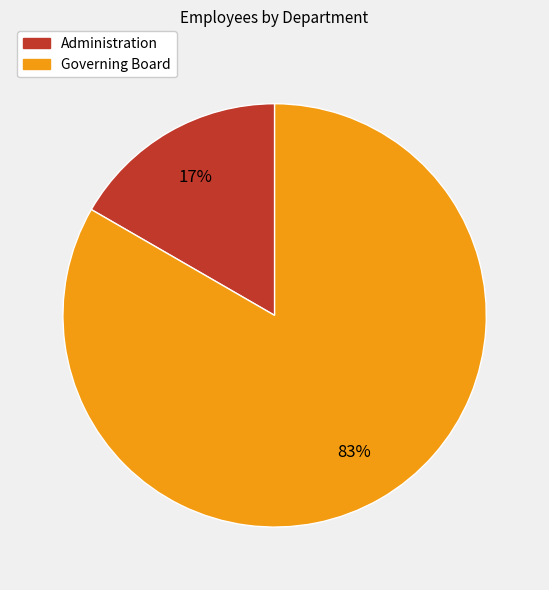

How many slices are in this pie chart?

2